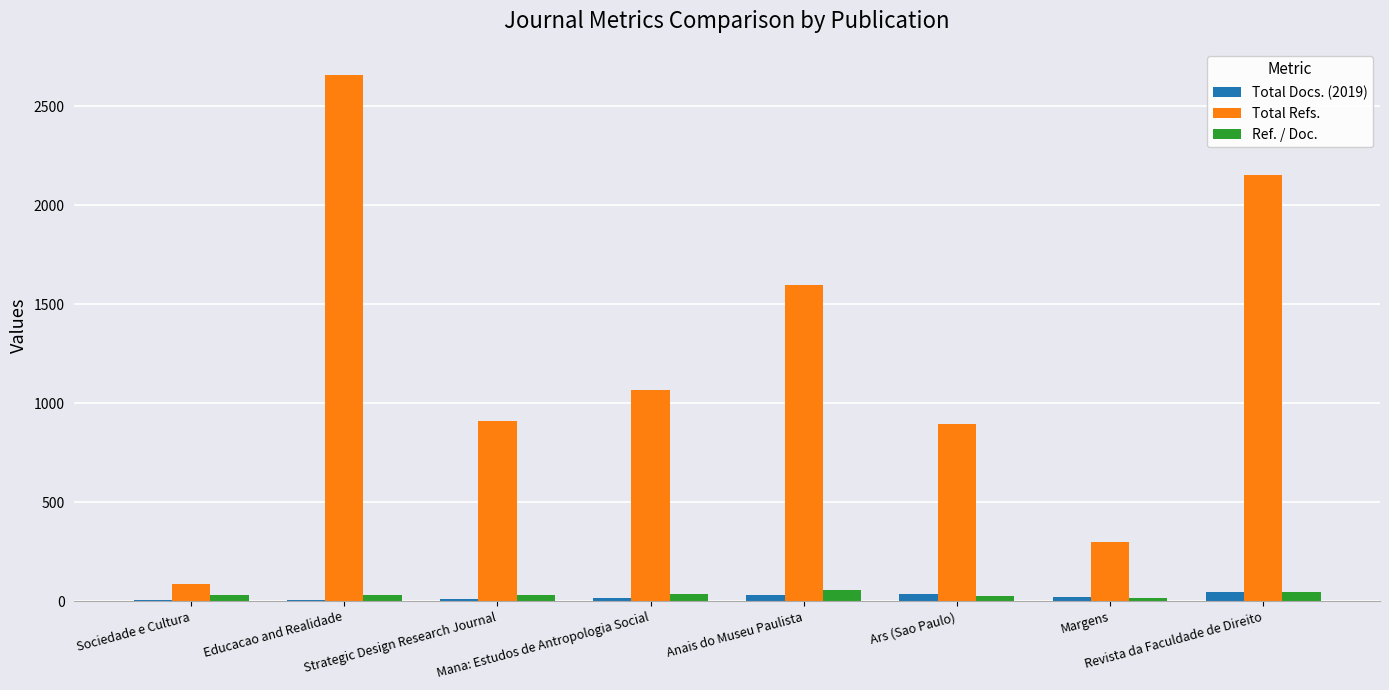

What is the maximum value shown in the chart?

2656.0